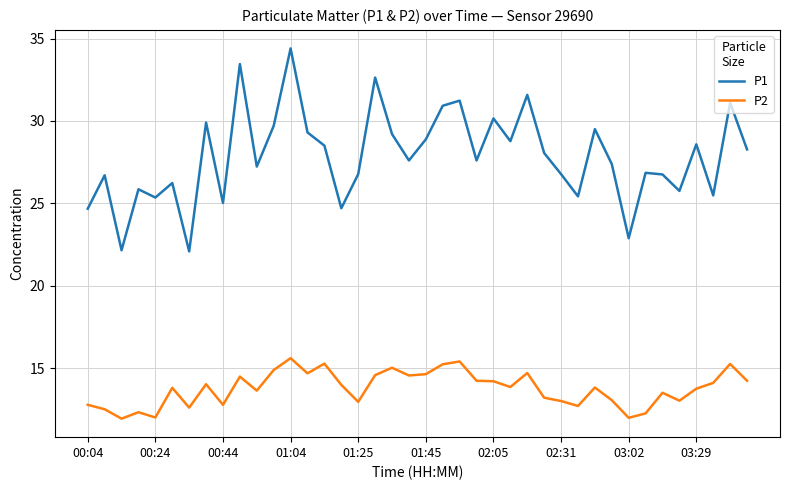

What is the minimum value shown in the chart?

11.9